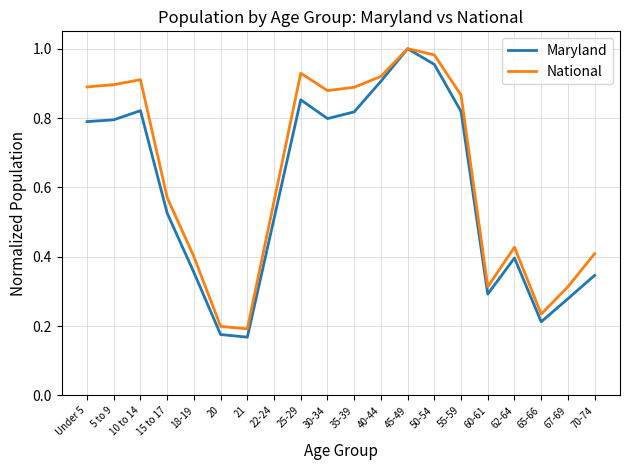

Is it true that Maryland equals 0.1 at 21?

False